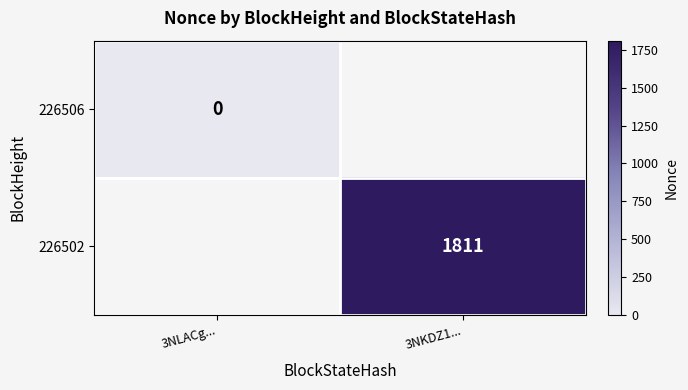

Count the number of data series in this chart.

2